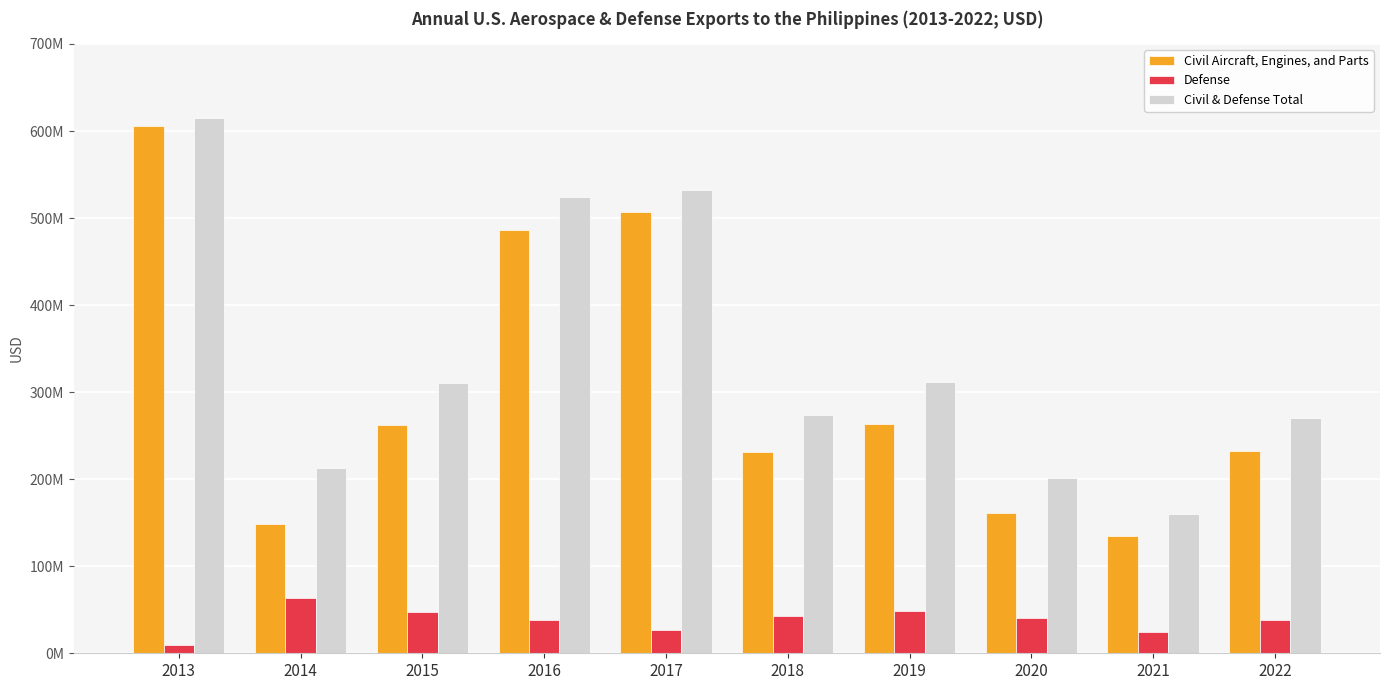

Which category has the highest value in the Defense series?

2014